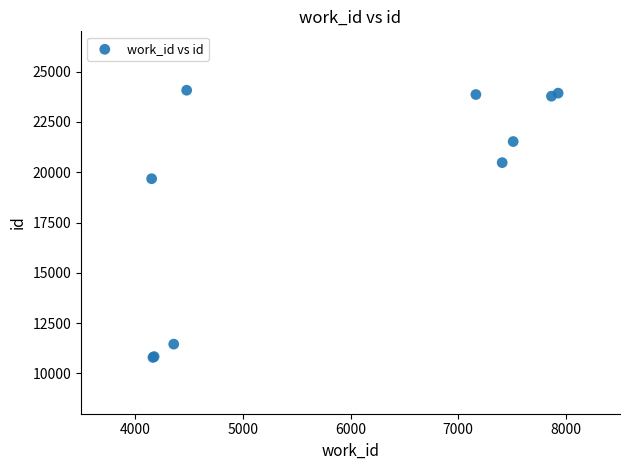

What Y value in the scatter plot is closest to 17435?

19677